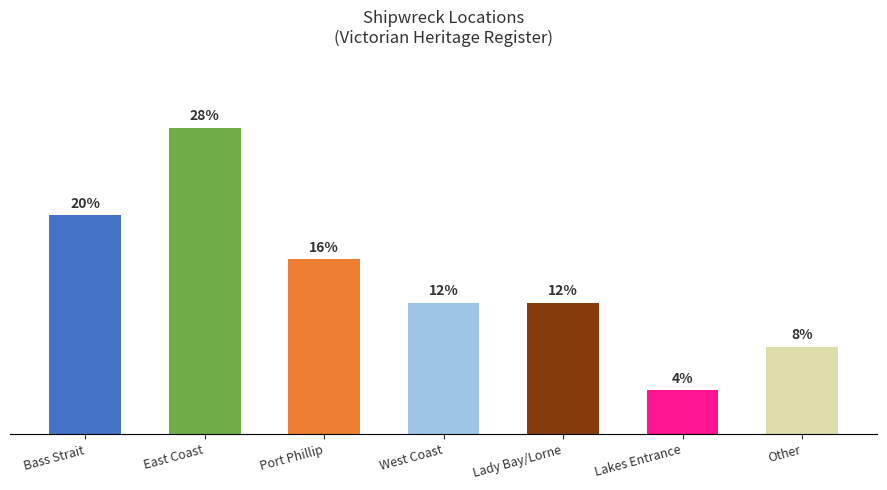

Does the chart contain any negative values?

No